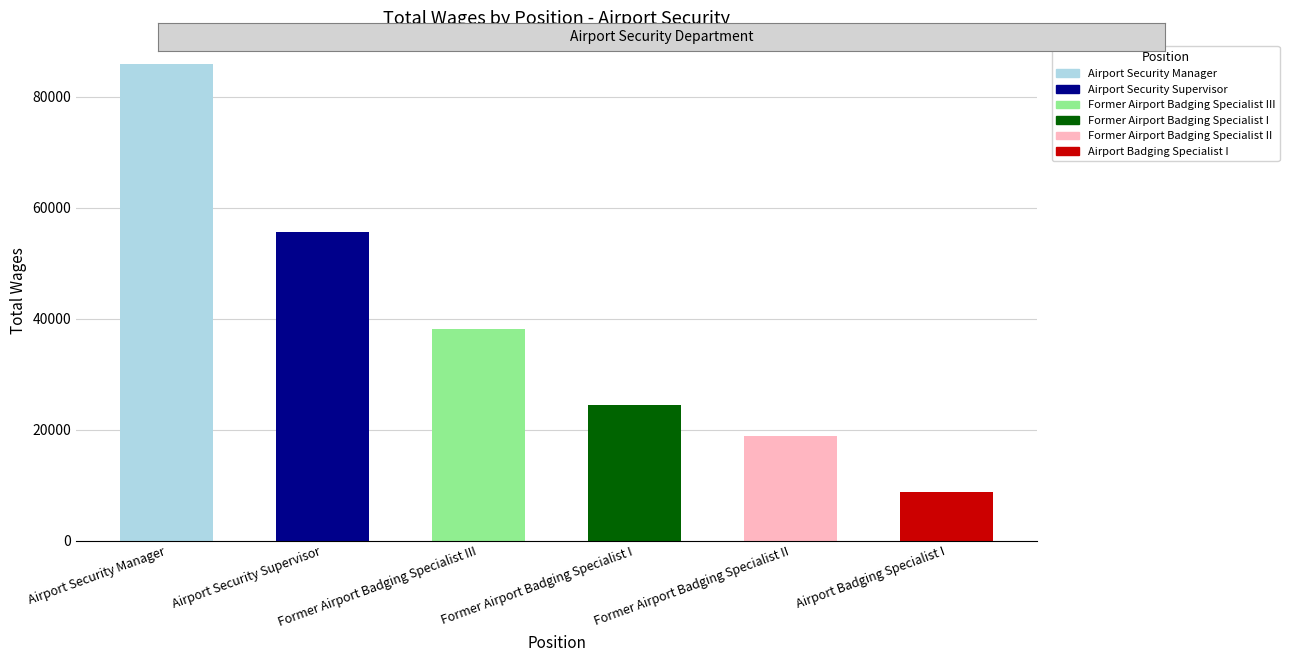

Which label corresponds to the smallest value in the chart?

Airport Badging Specialist I